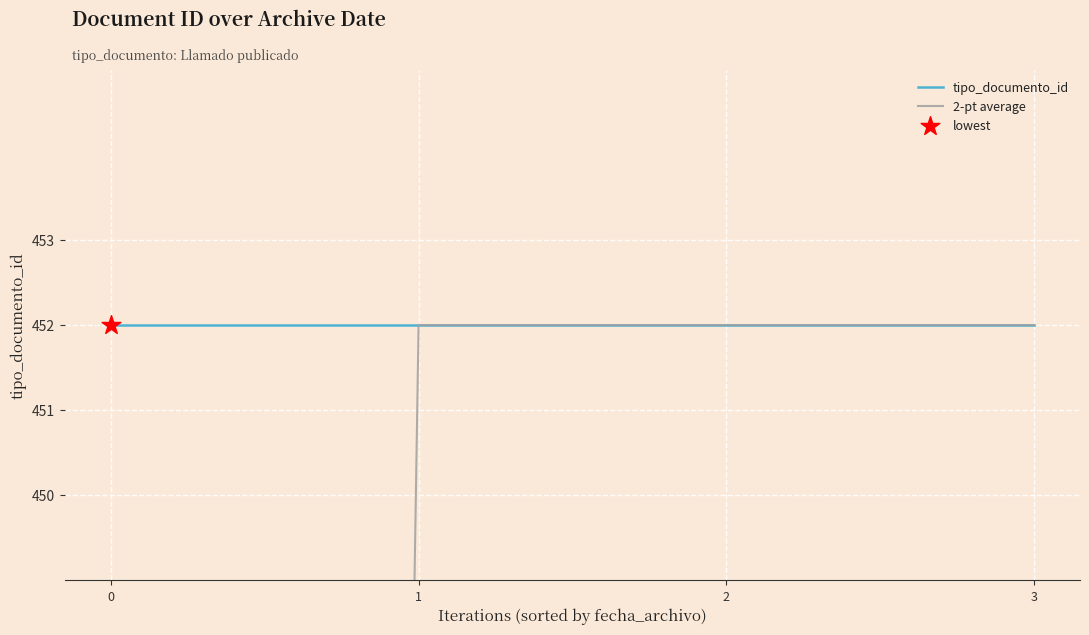

What is the total value across all series at 3?

904